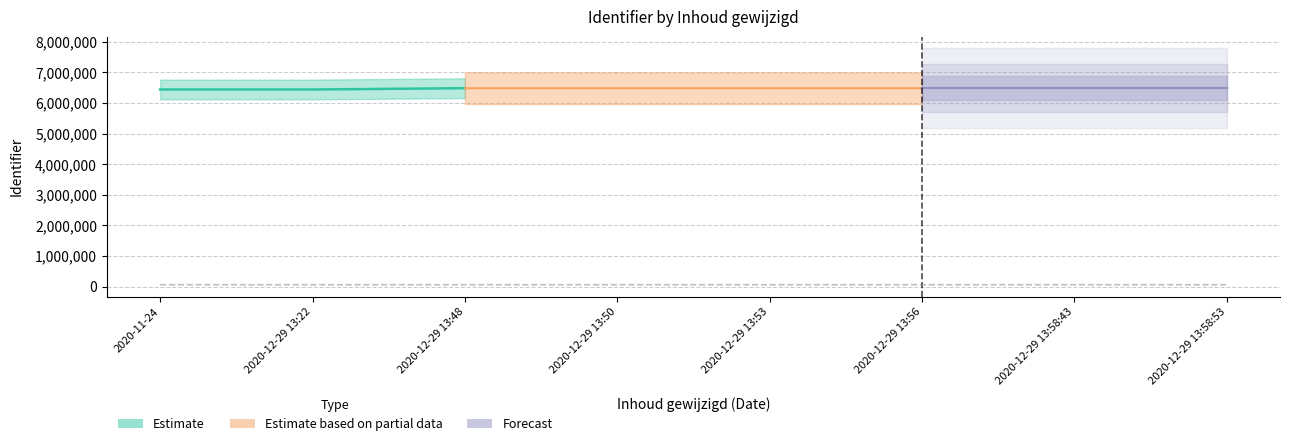

True or false: there are more than 0 points higher than both neighbors.

False